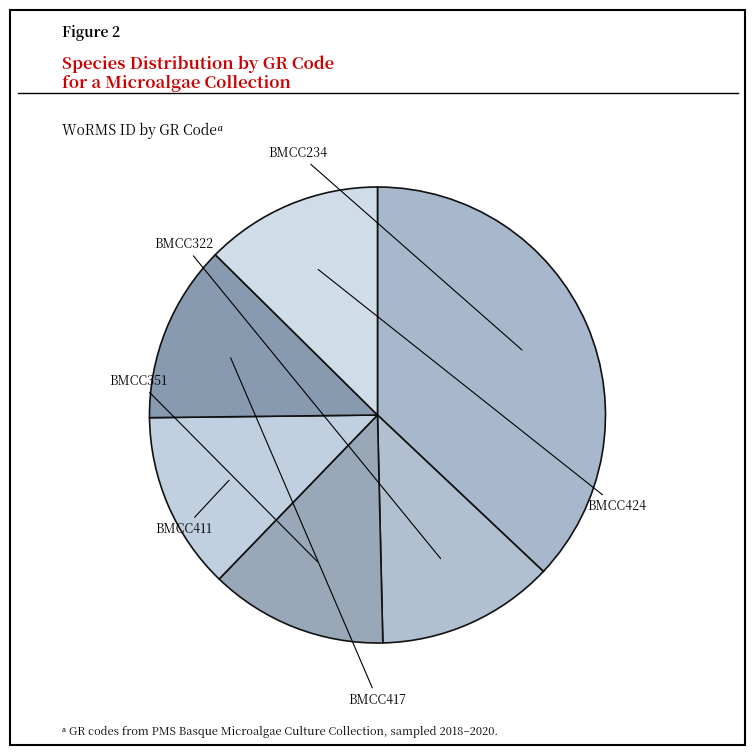

The BMCC411 slice represents 13% of the pie. True or false?

True